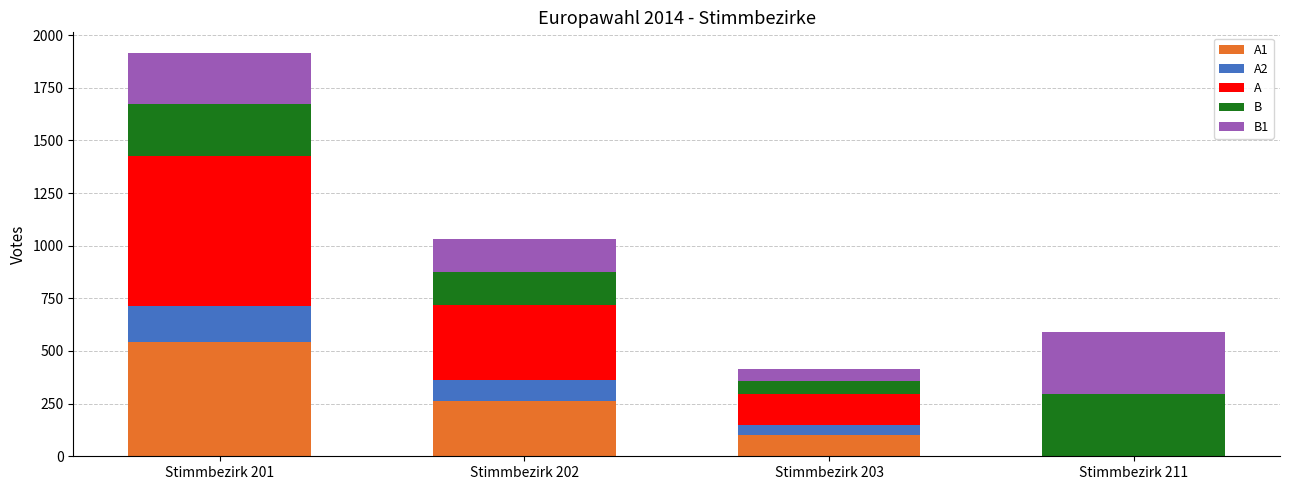

Count the number of data series in this chart.

5